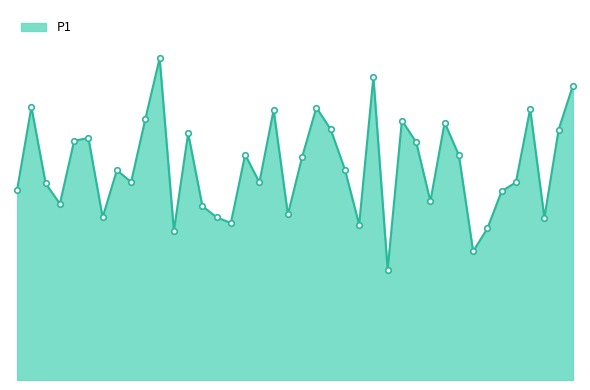

Is this an area chart (filled region under the line)?

Yes